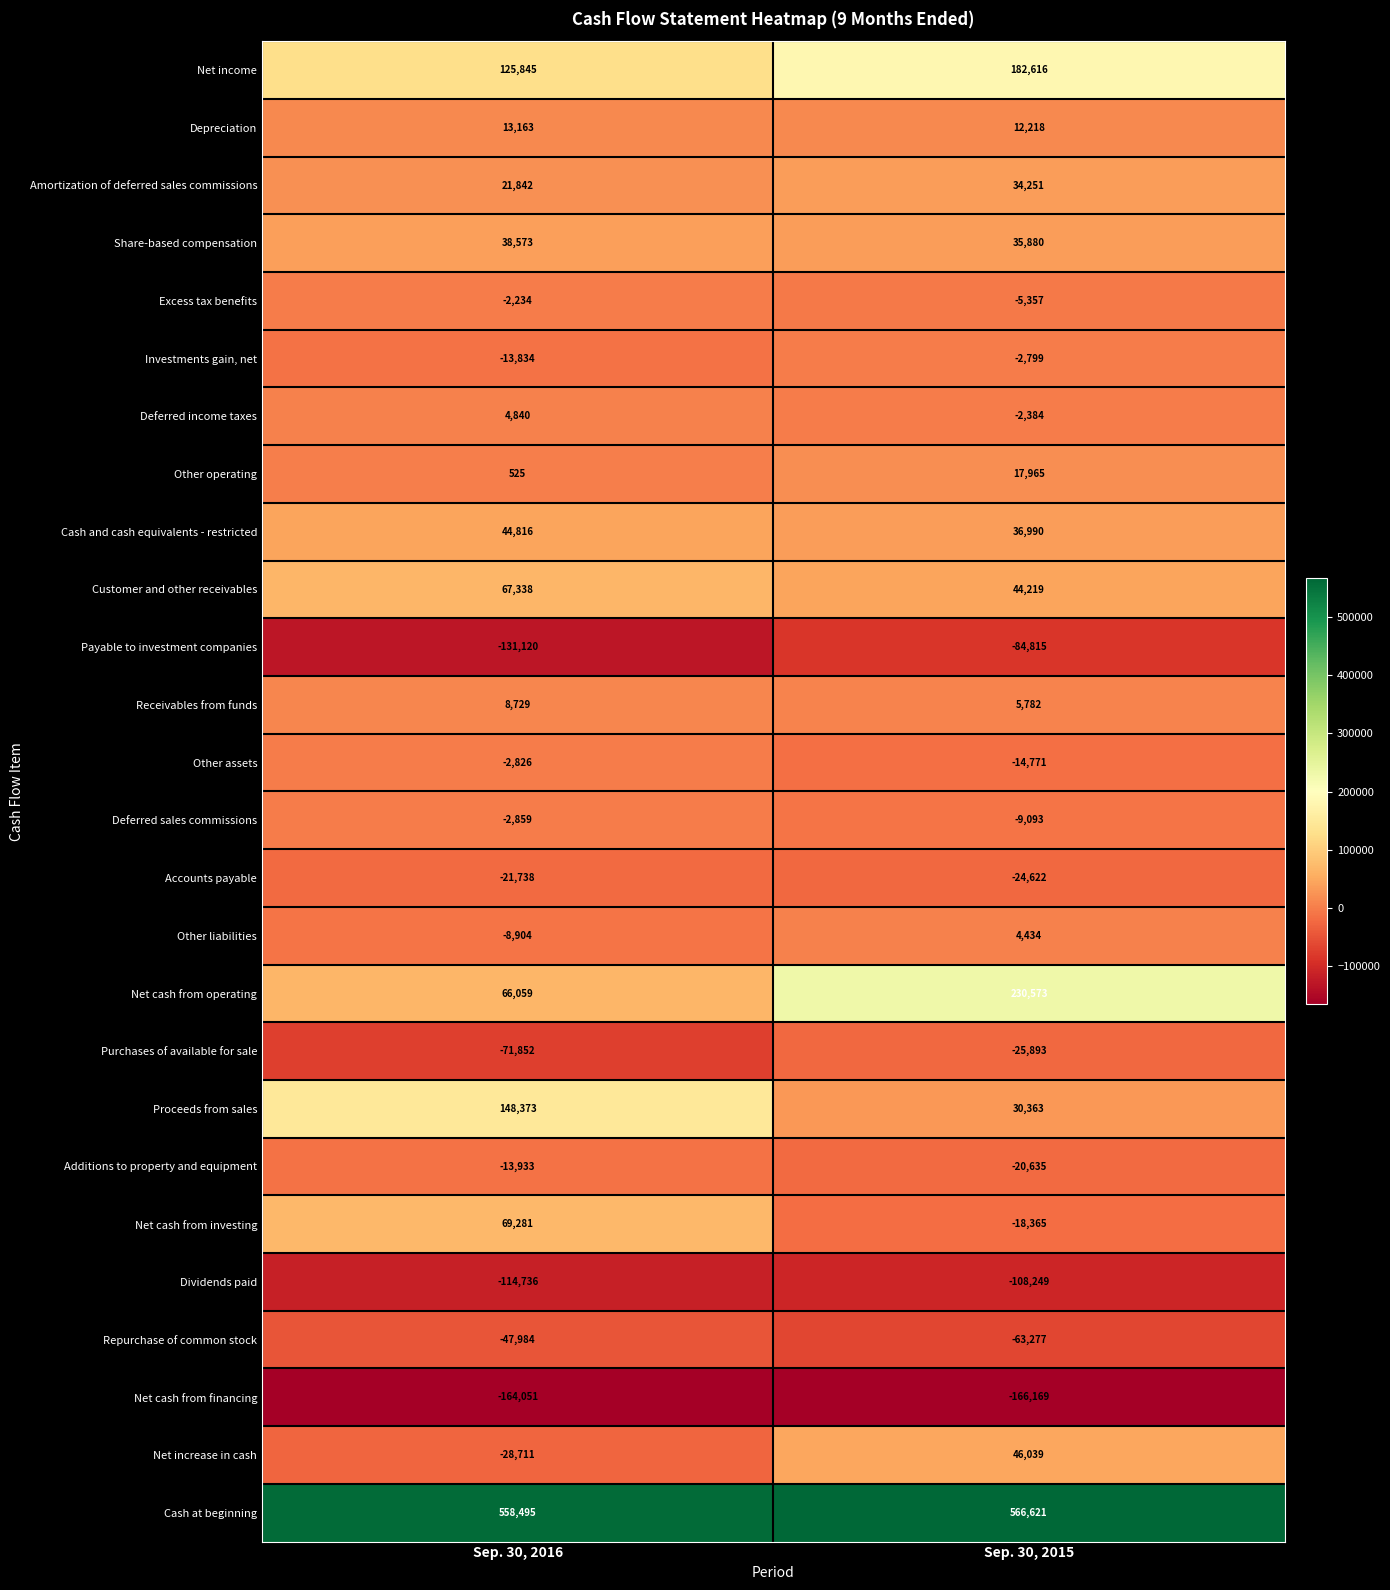

What is the difference between the maximum and minimum values in the Net income series?

56771